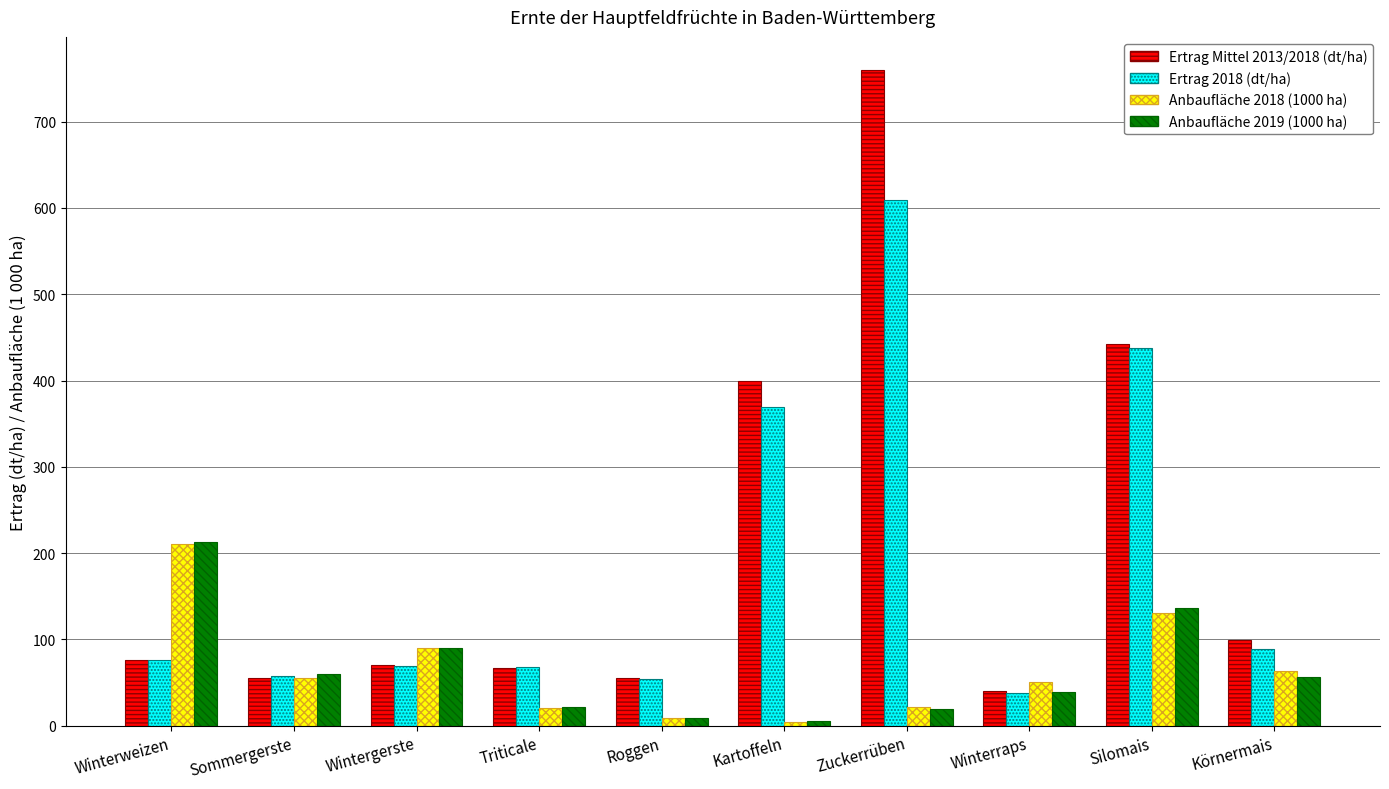

At which label does Anbaufläche 2019 (1000 ha) first exceed 56?

Winterweizen